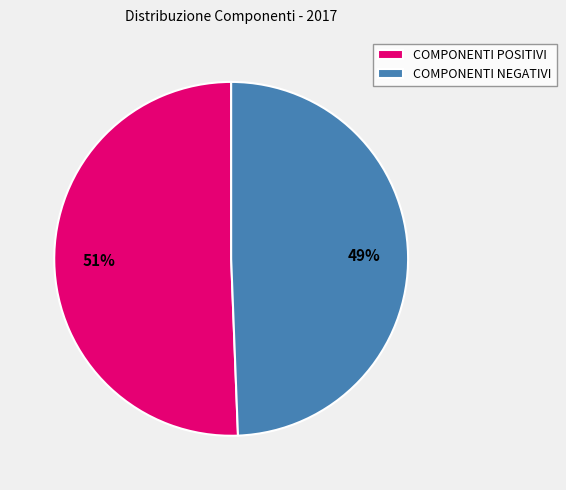

Does COMPONENTI POSITIVI account for over 50% of the chart?

Yes